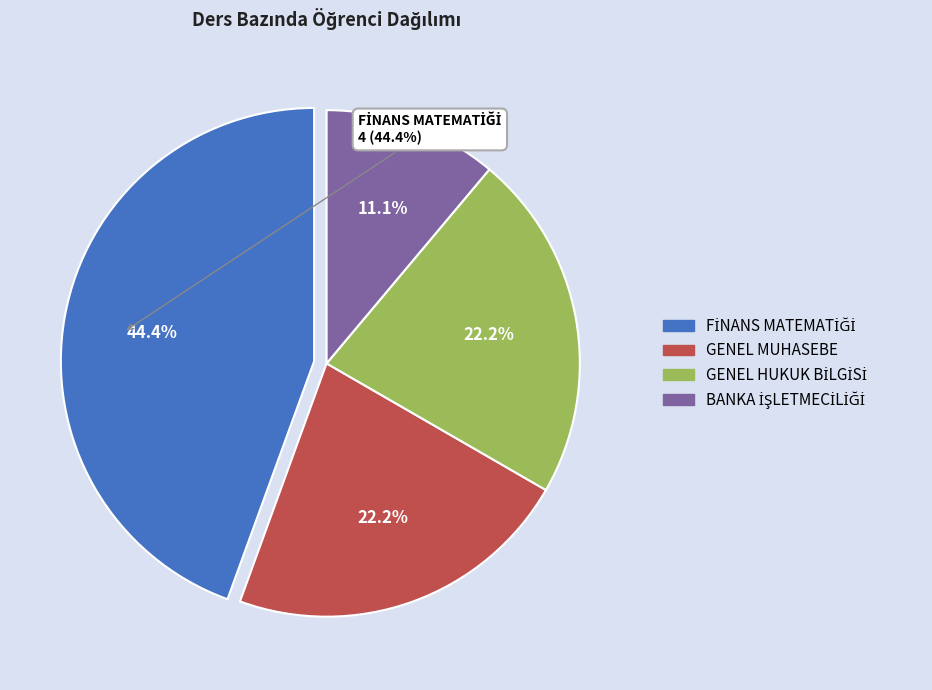

Does any single category account for the majority?

No